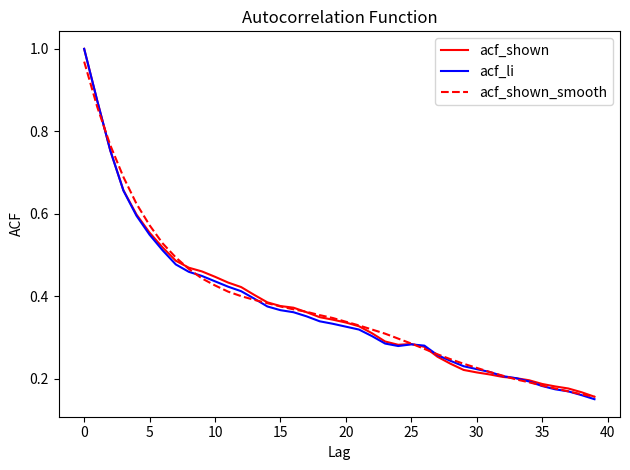

Which series has the widest spread of values?

acf_li